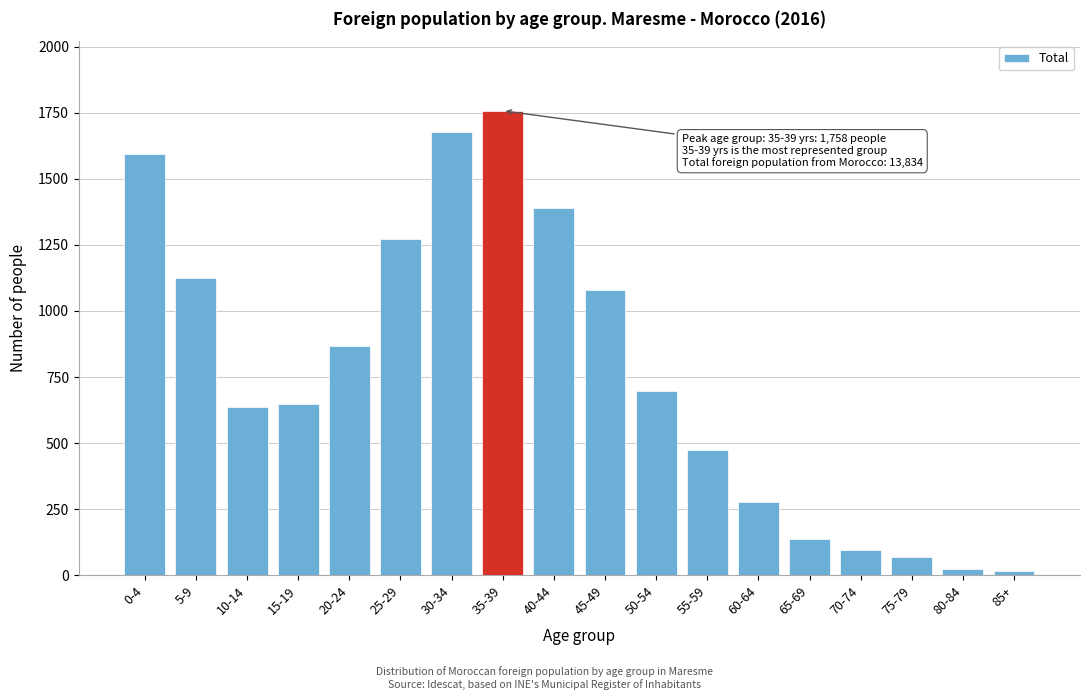

What is the label of the 14th bar from the left?

65-69